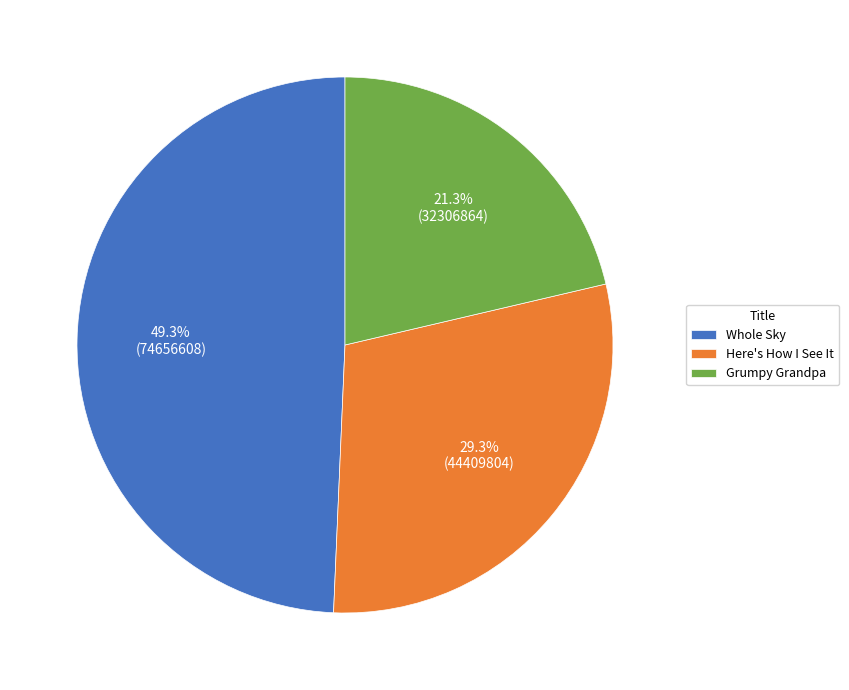

To the nearest percent, what portion does Here's How I See It represent?

29%